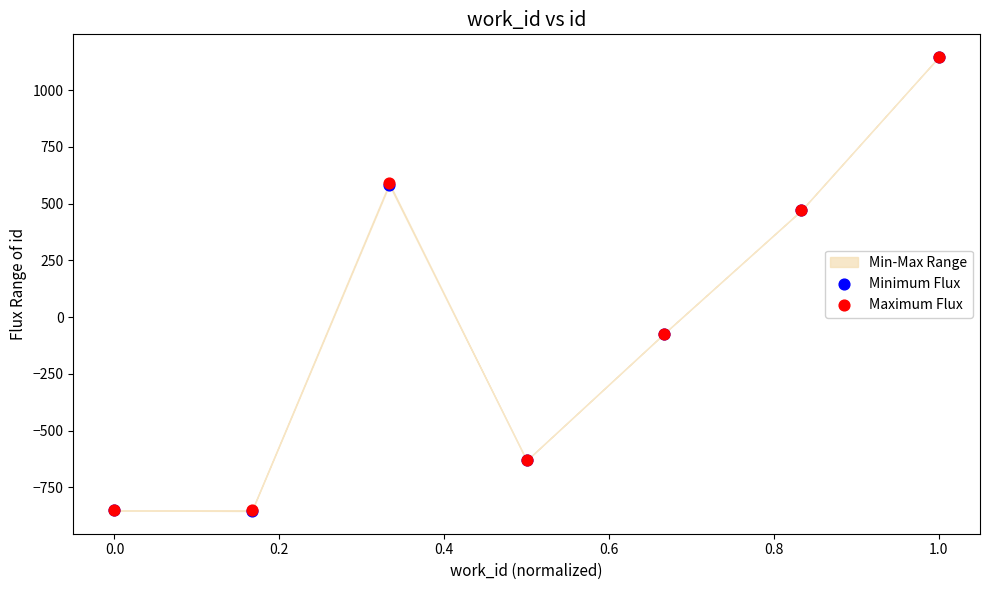

Which series contains the lowest Y value?

Minimum Flux